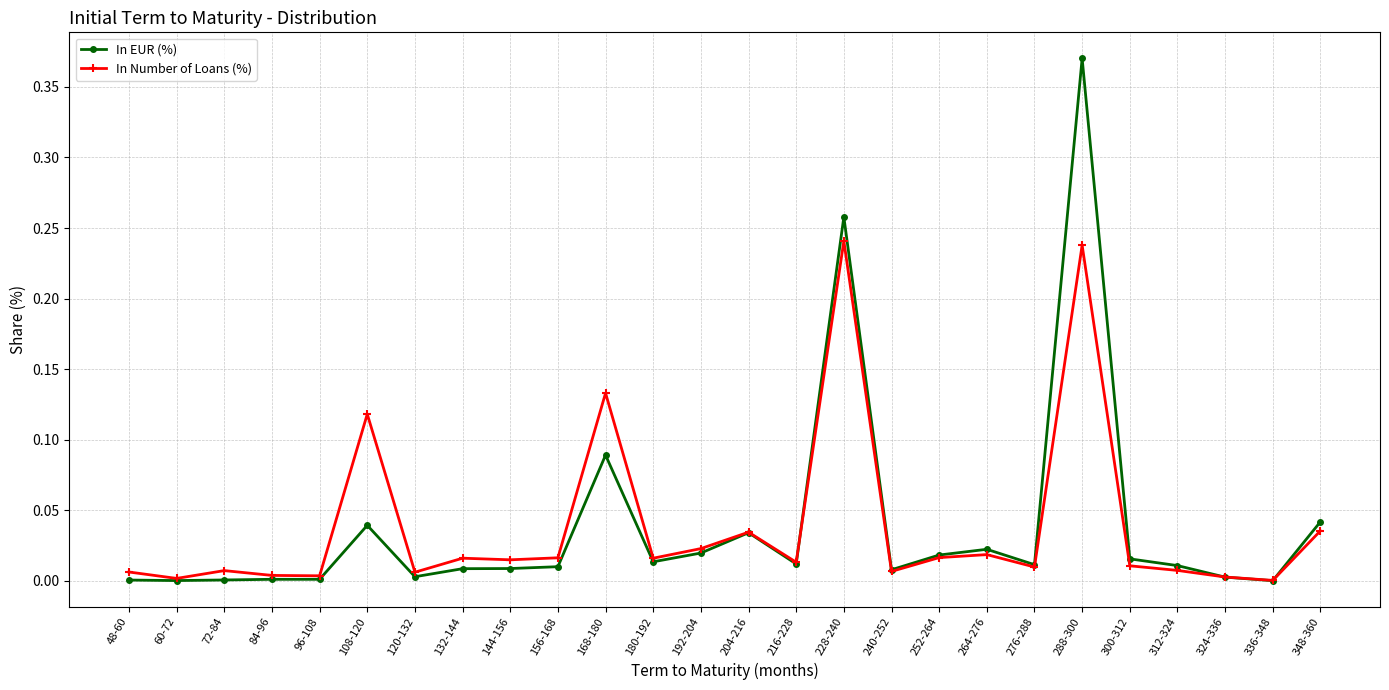

List the series in order of their peak value, lowest first.

In Number of Loans (%), In EUR (%)